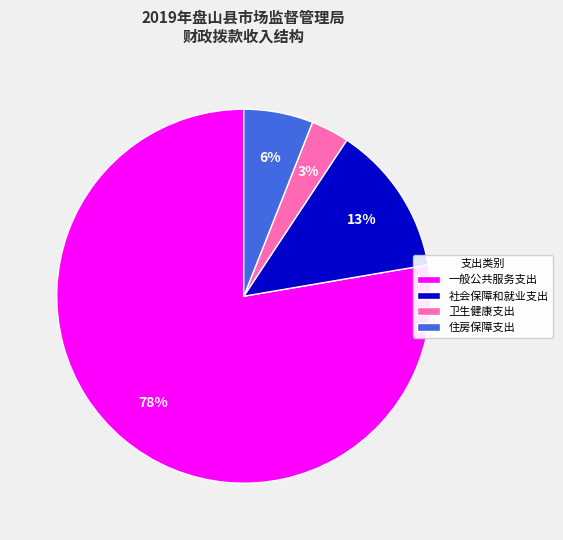

To the nearest percent, what percentage of the pie is 社会保障和就业支出?

13%